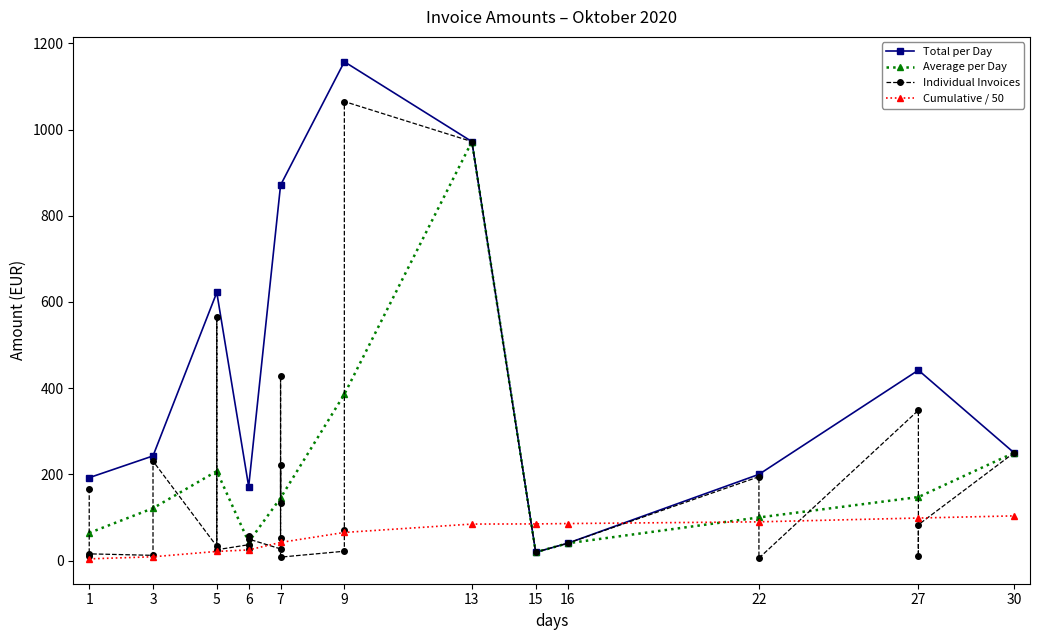

True or false: Total per Day has a value of 250.0 at 30.

True